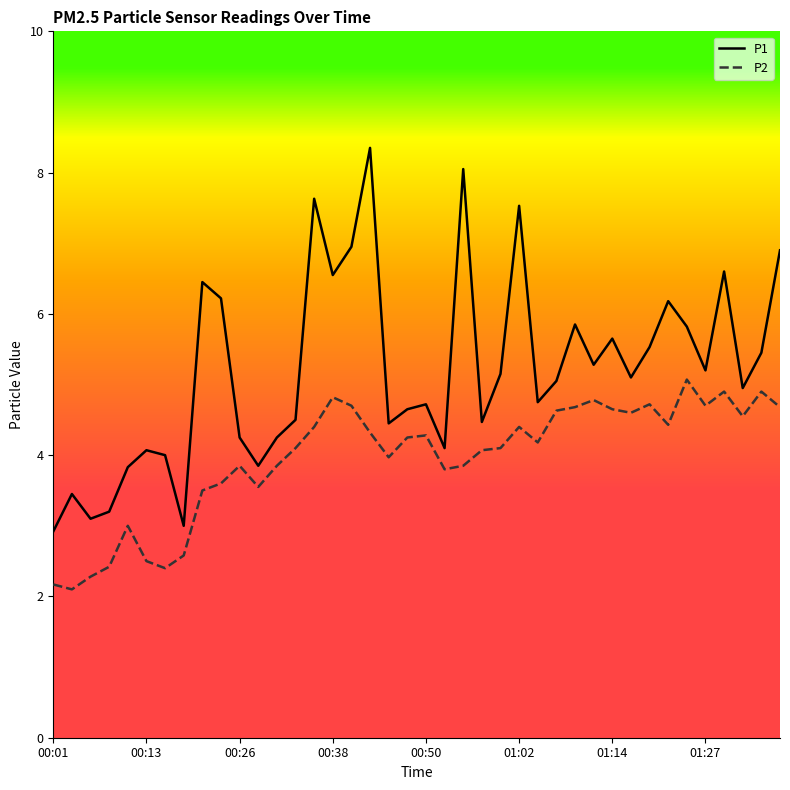

How many lines are shown in the chart?

2